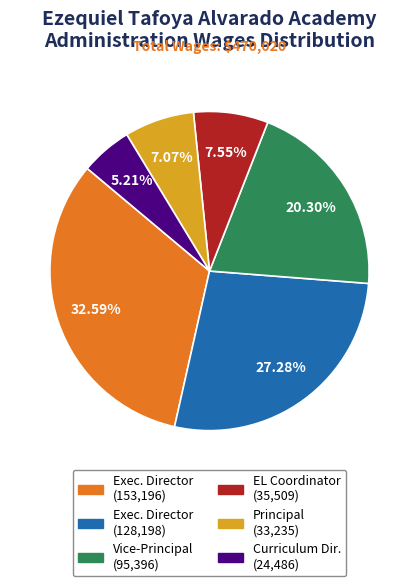

Does any single category account for the majority?

No